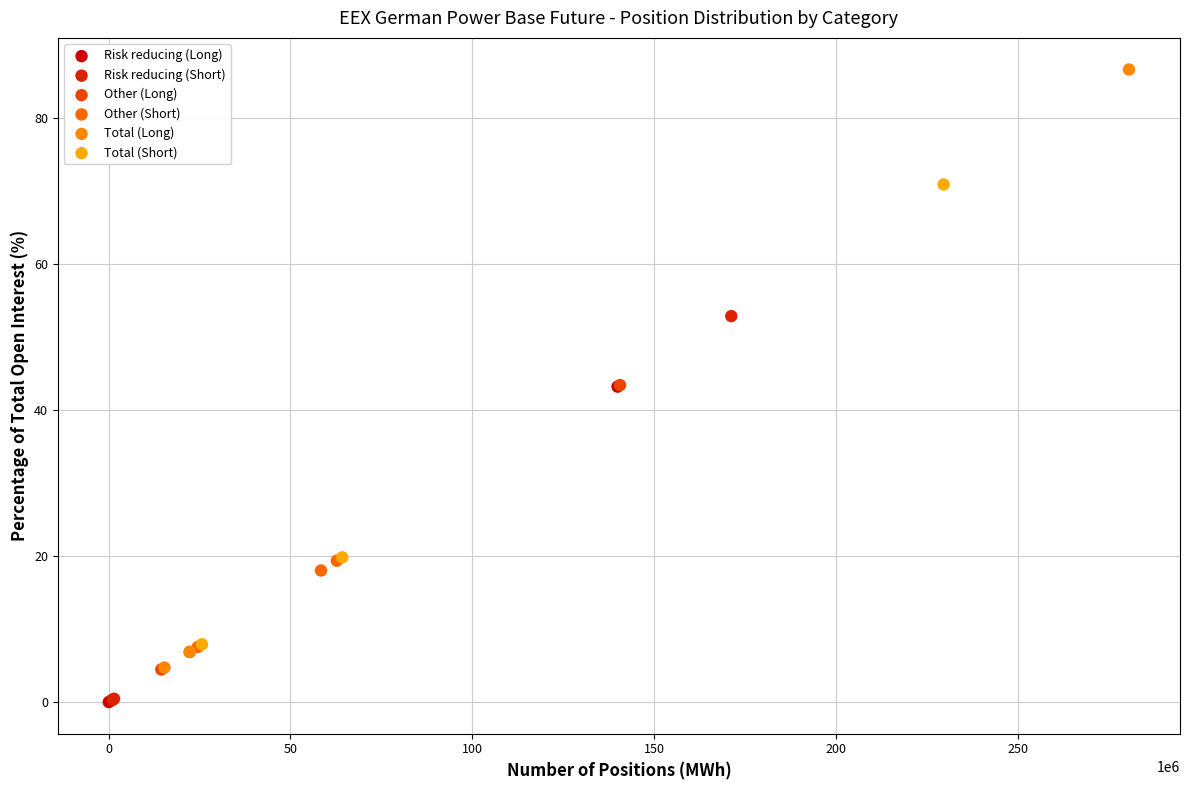

What are all the series names shown in the legend?

Risk reducing (Long), Risk reducing (Short), Other (Long), Other (Short), Total (Long), Total (Short)